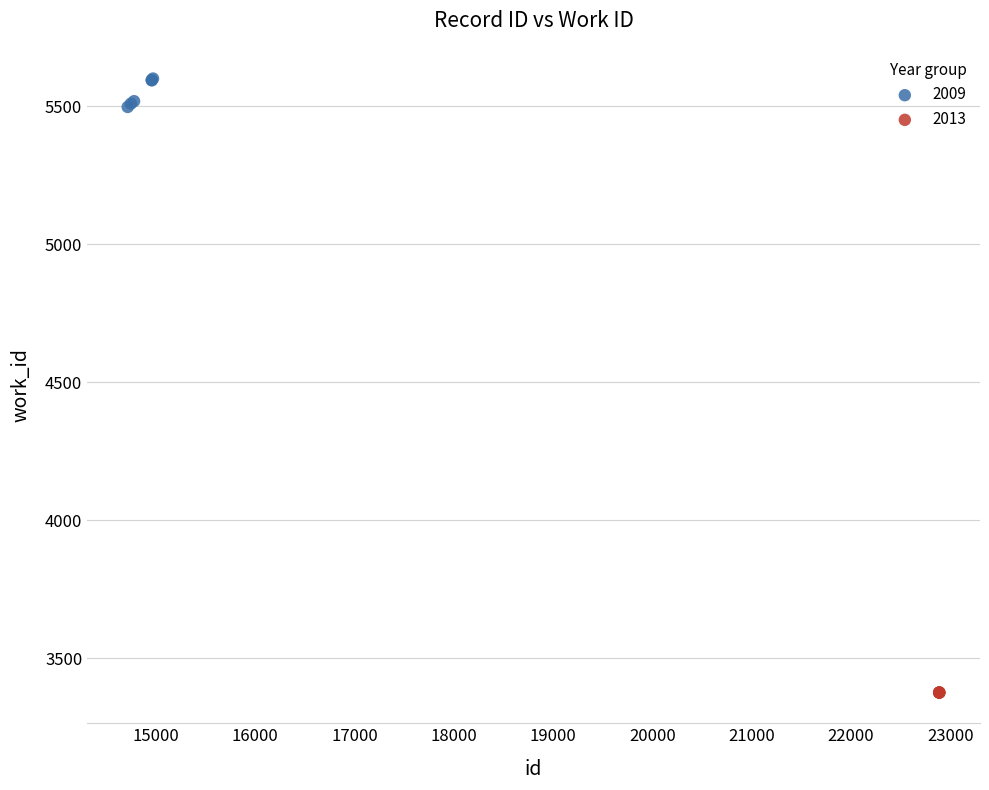

Which series contains the highest Y value?

2009